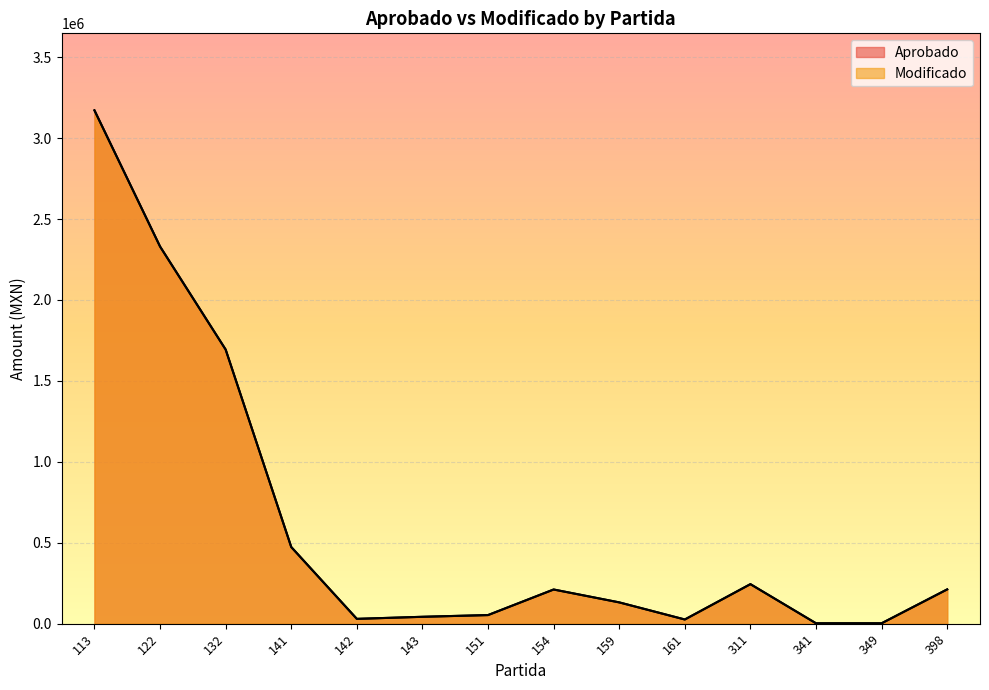

At which label does Aprobado first exceed 211168?

113